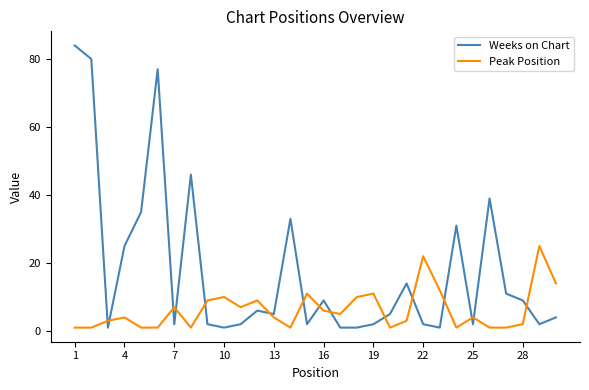

What is the difference between the maximum and minimum values in the Weeks on Chart series?

83